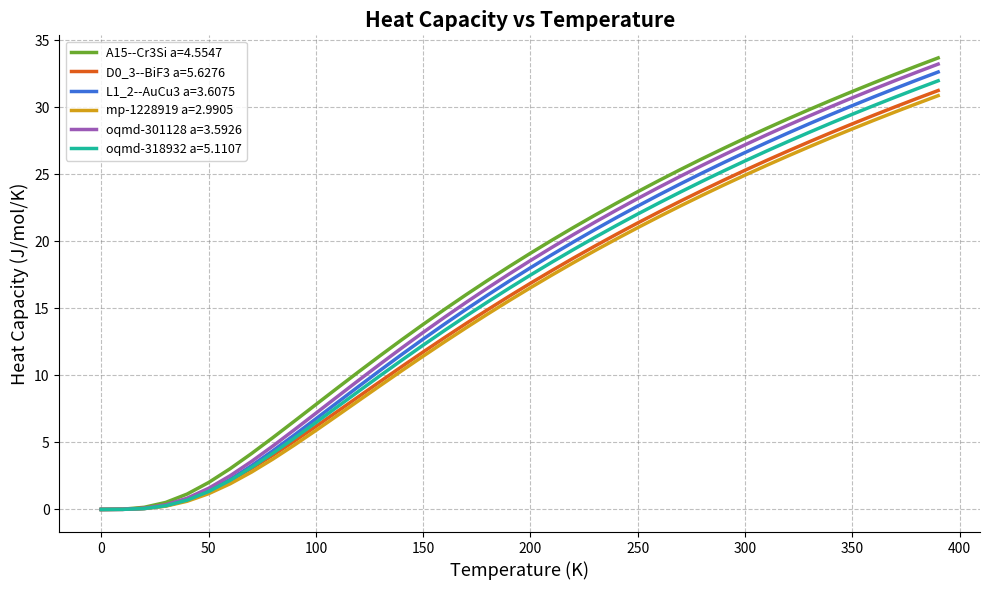

Which series has the largest range (max minus min)?

A15--Cr3Si a=4.5547